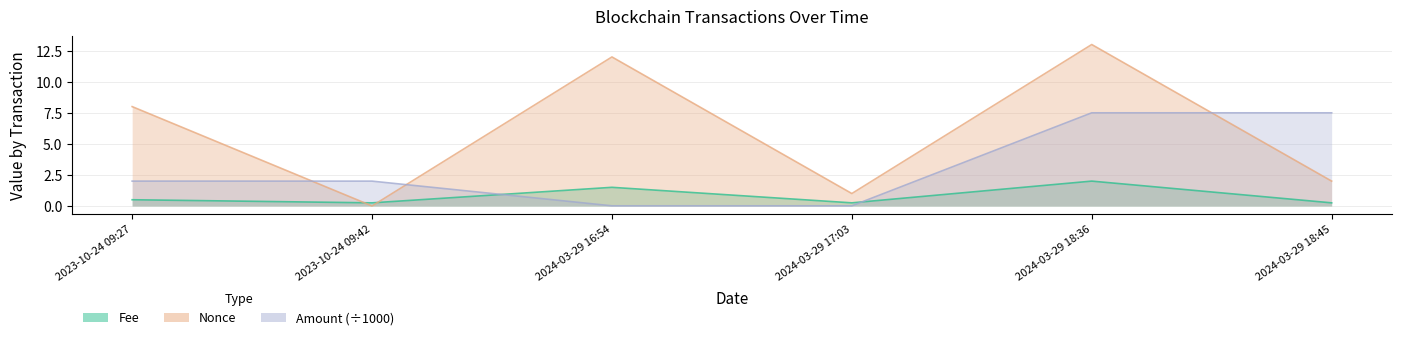

At which category is the sum across all series the highest?

2024-03-29 18:36